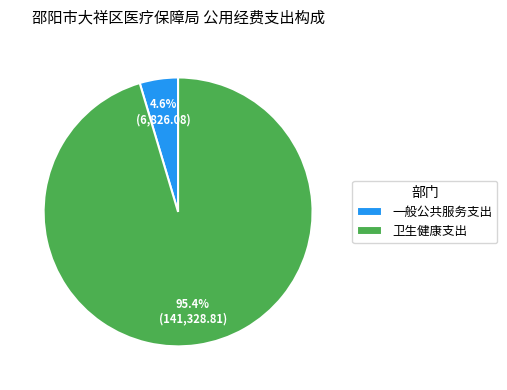

How many segments does this pie chart have?

2